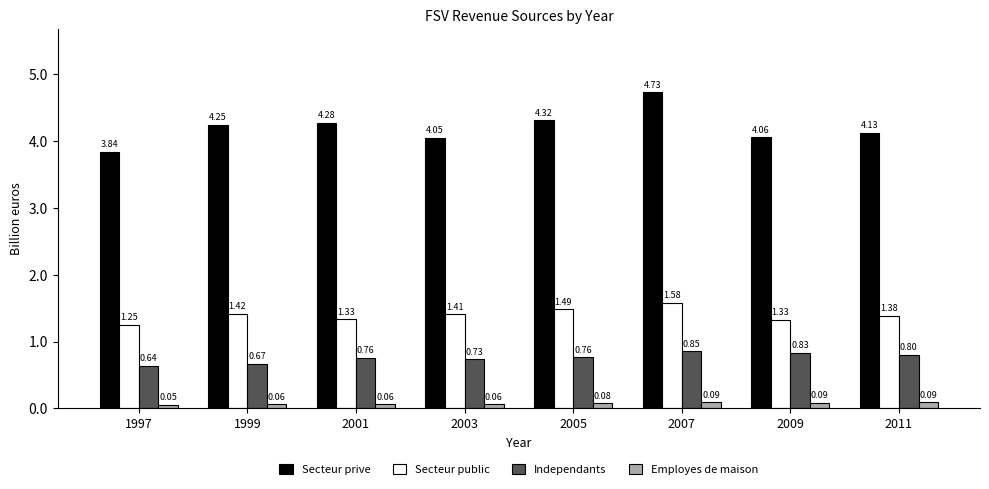

How many bars are there in each group?

4